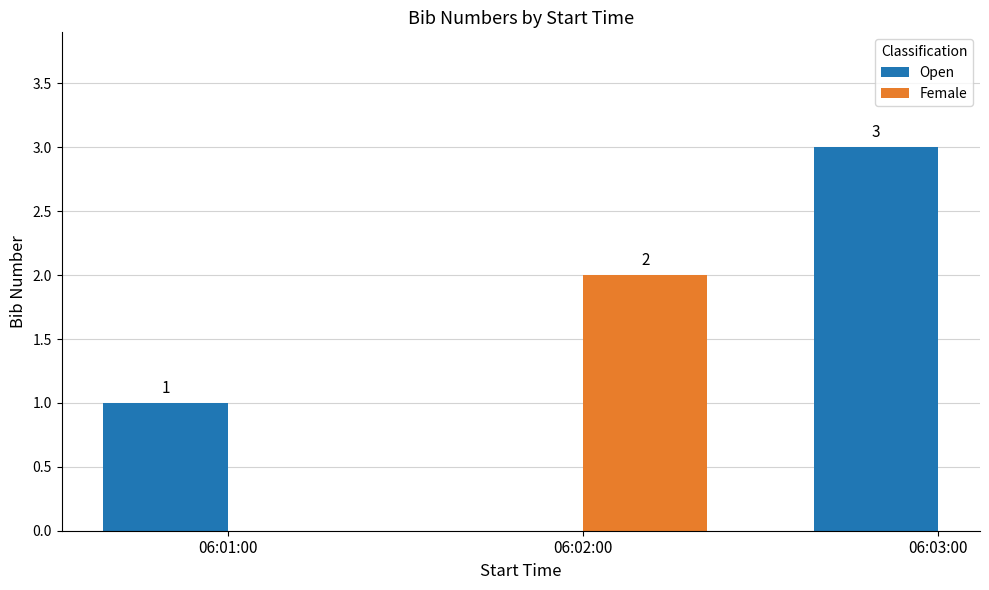

What is the sum of all Open values?

4